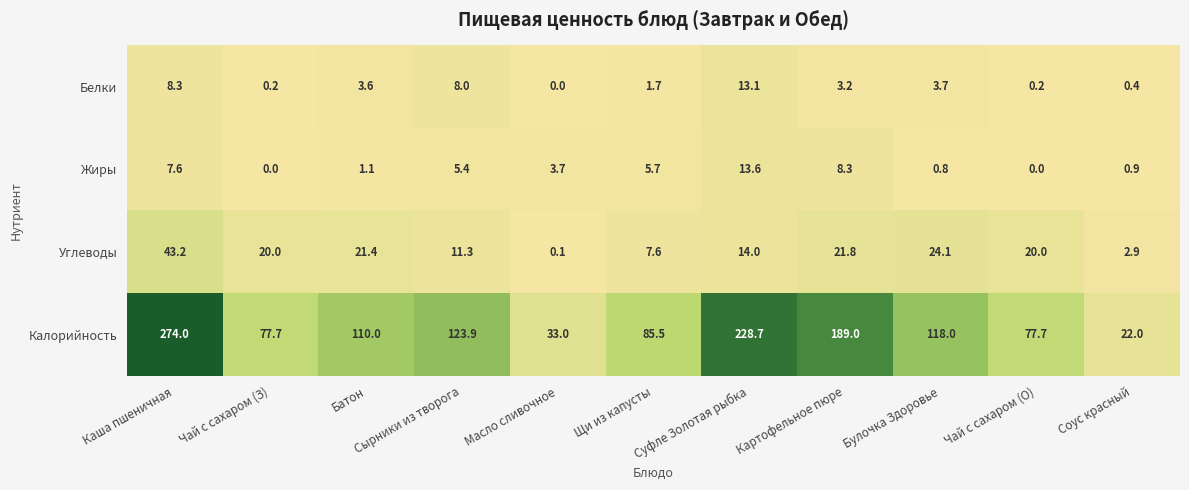

Which category has the highest value across all series?

Каша пшеничная